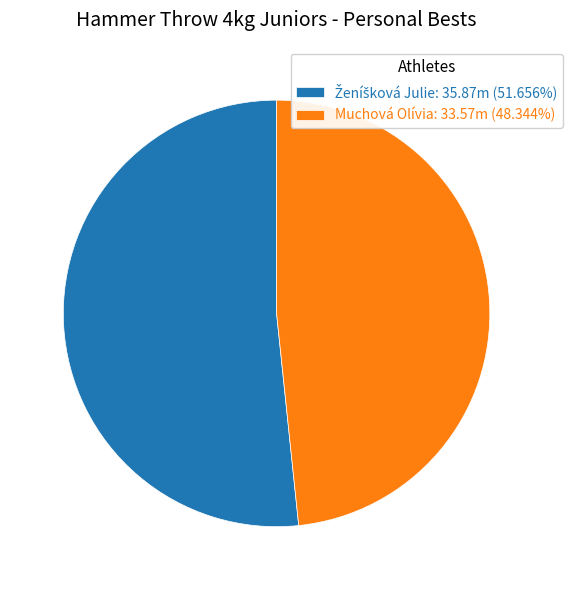

Does Muchová Olívia: 33.57m (48.344%) account for over 50% of the chart?

No